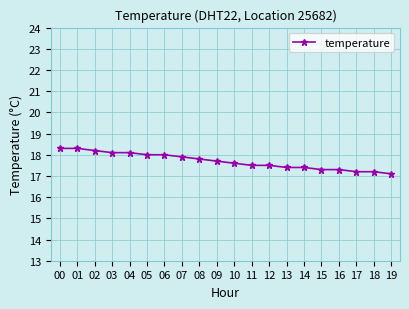

Between 12 and 16, which is larger?

12